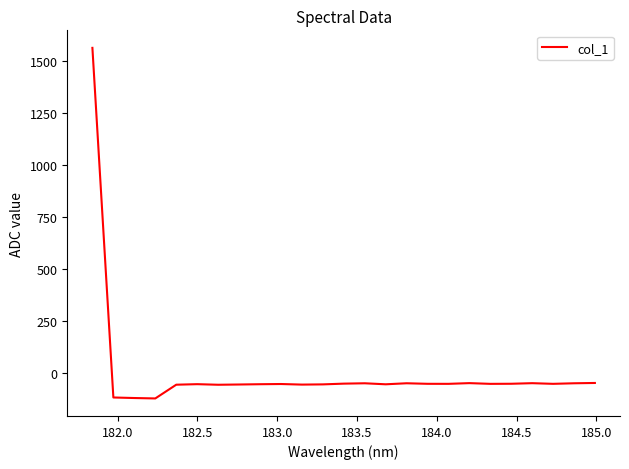

What is the maximum value shown in the chart?

1563.0